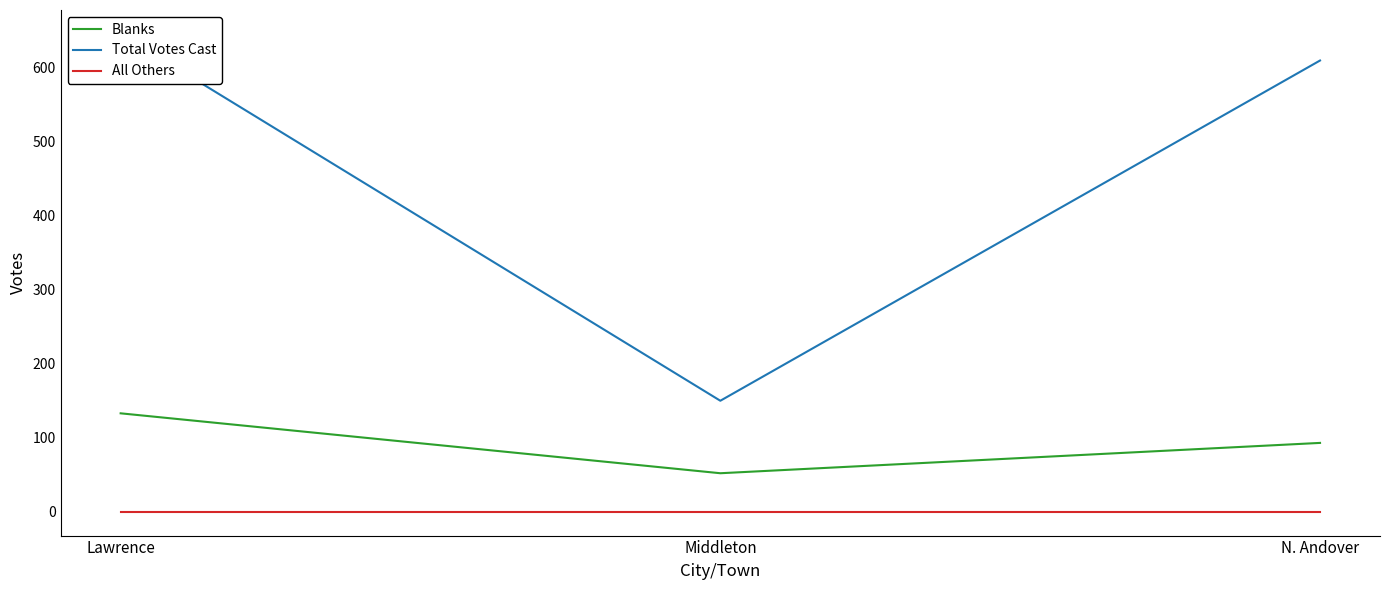

Which series has the largest total across all categories?

Total Votes Cast